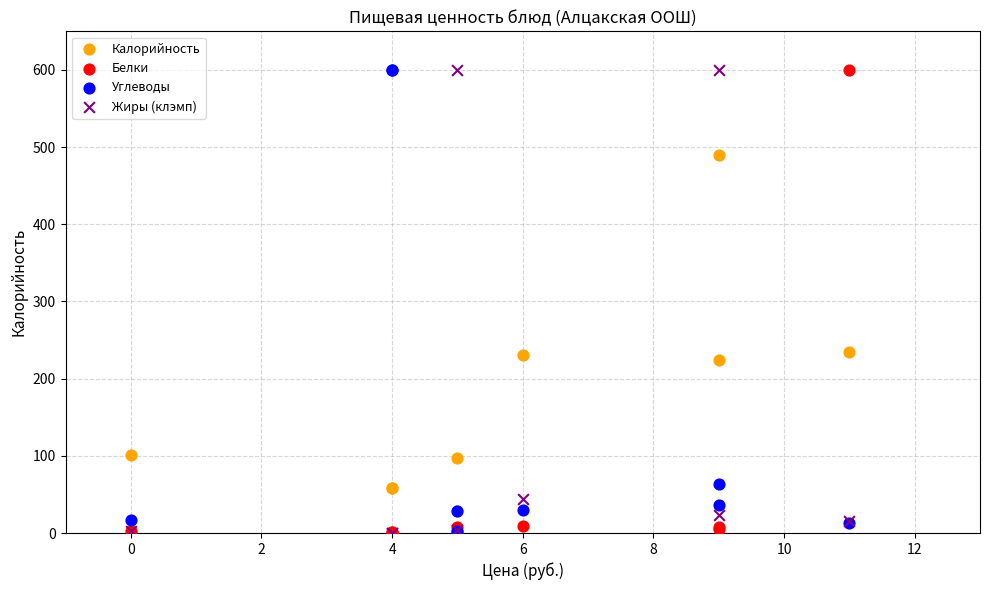

What are all the series names shown in the legend?

Калорийность, Белки, Углеводы, Жиры (клэмп)